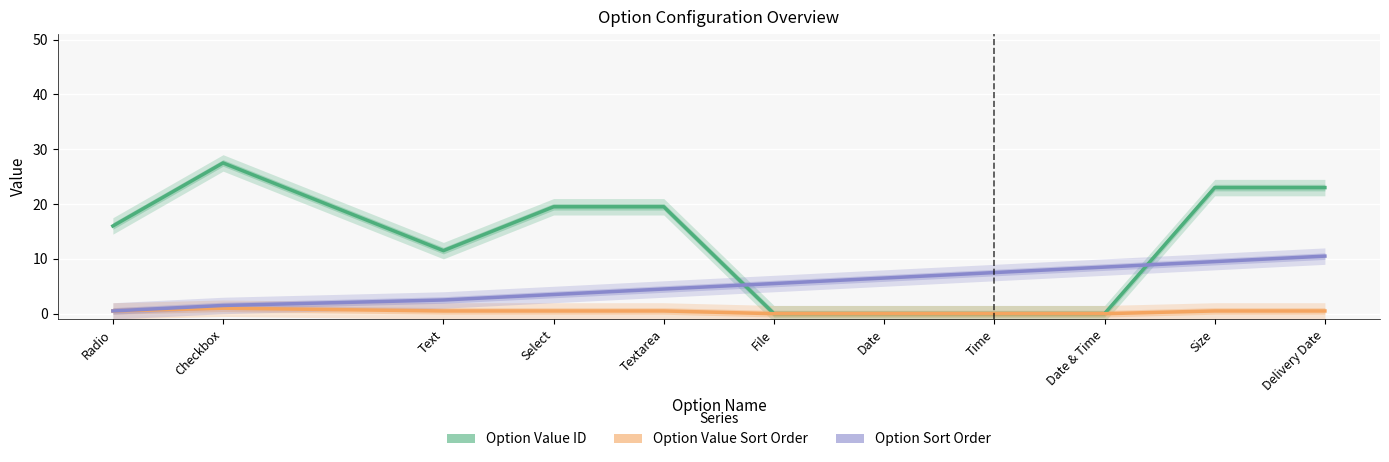

Reading left to right, transcribe all the data shown in this chart.

Option Value ID: 16.0	27.5	11.5	19.5	19.5	0.0	0.0	0.0	0.0	23.0	23.0
Option Value Sort Order: 0.5	1.0	0.5	0.5	0.5	0.0	0.0	0.0	0.0	0.5	0.5
Option Sort Order: 0.5	1.5	2.5	3.5	4.5	5.5	6.5	7.5	8.5	9.5	10.5